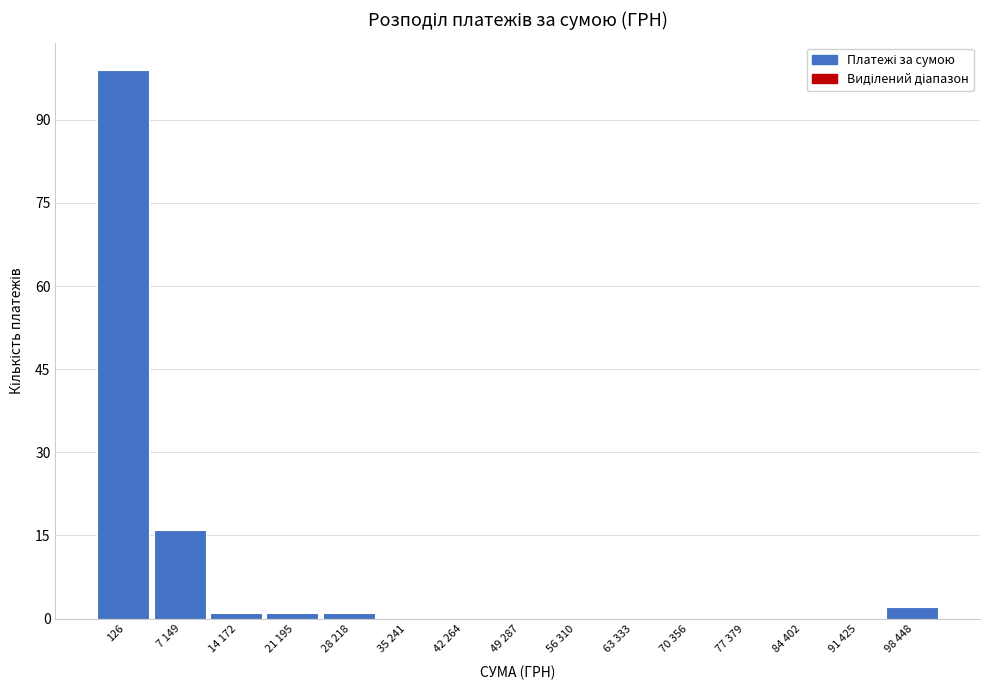

Reading left to right, transcribe all the data shown in this chart.

126=99	7 149=16	14 172=1	21 195=1	28 218=1	35 241=0	42 264=0	49 287=0	56 310=0	63 333=0	70 356=0	77 379=0	84 402=0	91 425=0	98 448=2